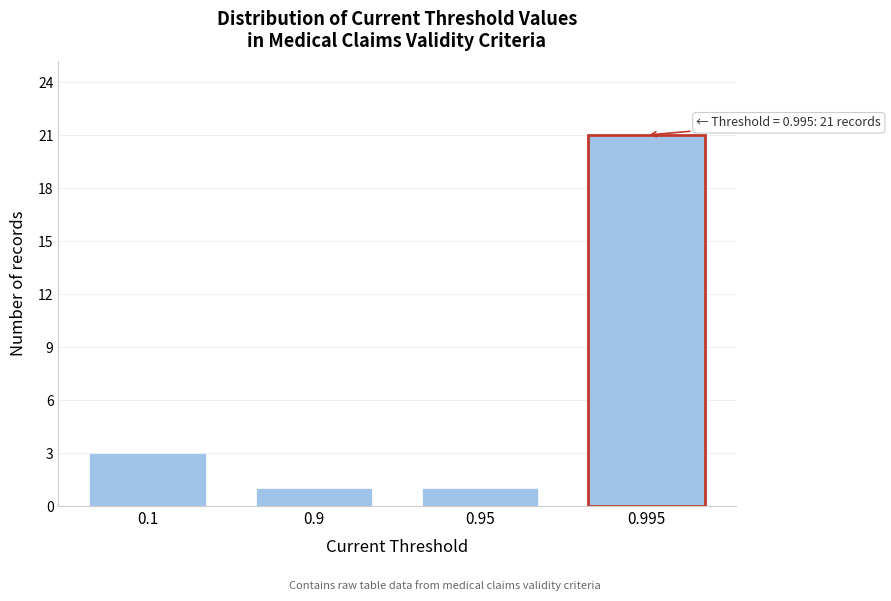

Reading right to left, transcribe all the data shown in this chart.

0.995=21	0.95=1	0.9=1	0.1=3